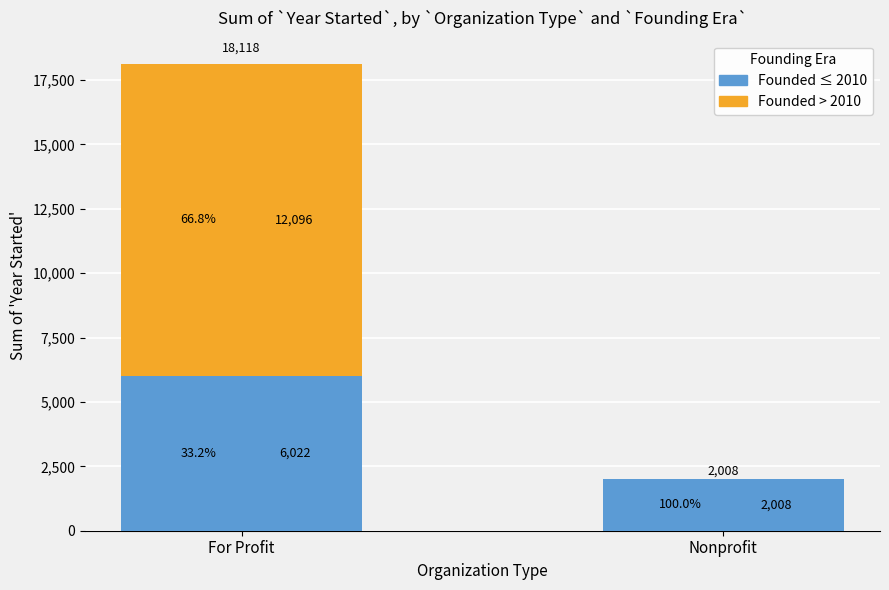

What is the average value of the Founded ≤ 2010 series?

4015